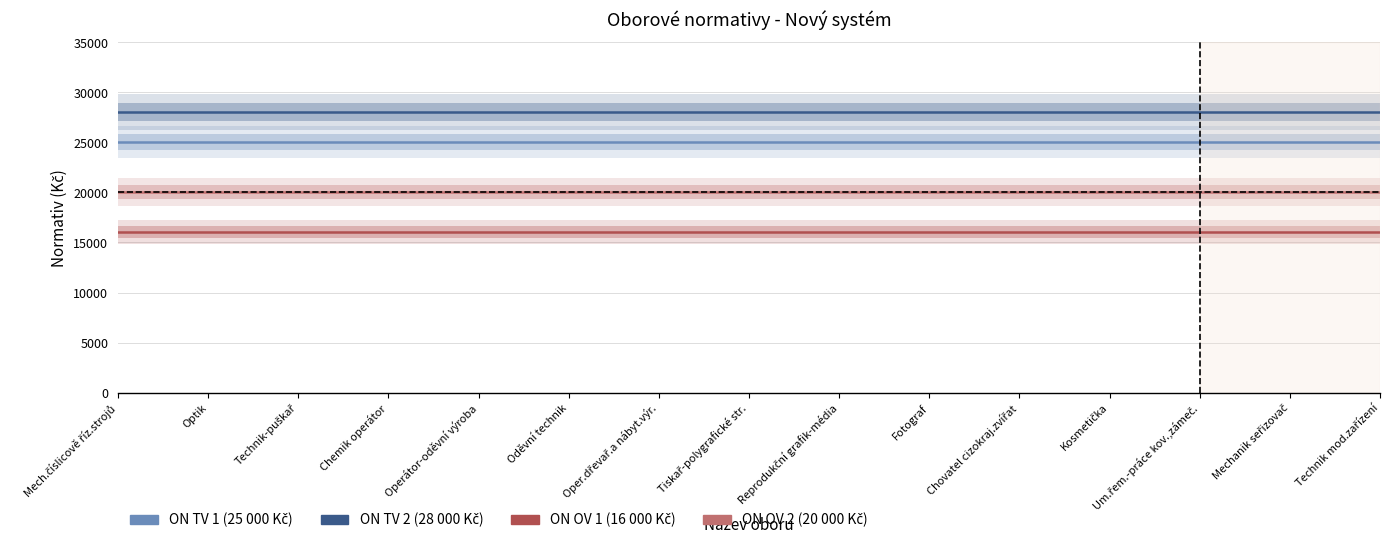

Rank the categories by ON TV 1 value from highest to lowest.

Mech.číslicově říz.strojů, Optik, Technik-puškař, Chemik operátor, Operátor-oděvní výroba, Oděvní technik, Oper.dřevař.a nábyt.výr., Tiskař-polygrafické str., Reprodukční grafik-média, Fotograf, Chovatel cizokraj.zvířat, Kosmetička, Um.řem.-práce kov.,zámeč., Mechanik seřizovač, Technik mod.zařízení